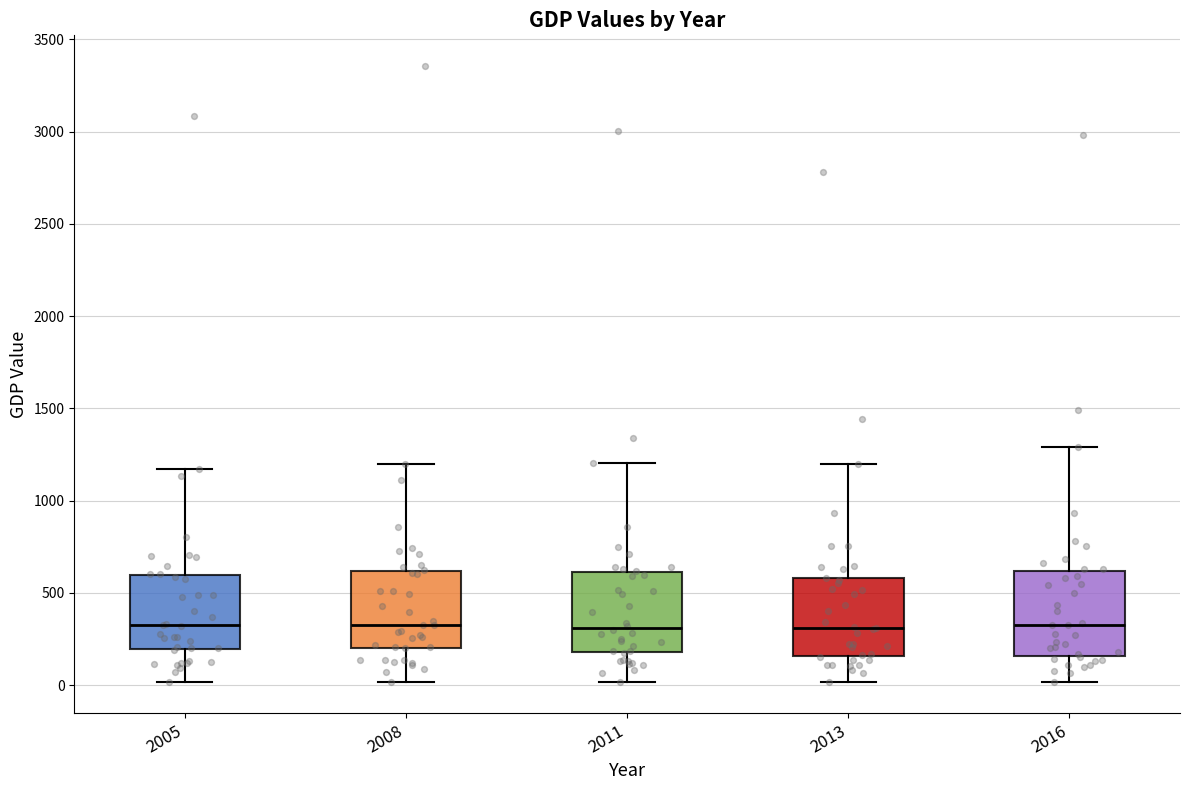

Reading left to right, transcribe this box plot: for each box, give where its median line is, the range the box spans, and where its two whiskers end, as read against the y-axis. The values are not printed on the chart, so give them approximately, as read against the axis.

2005: median 300, box 200 to 600, whiskers 0 to 1150
2008: median 350, box 200 to 600, whiskers 0 to 1200
2011: median 300, box 200 to 600, whiskers 0 to 1200
2013: median 300, box 150 to 600, whiskers 0 to 1200
2016: median 350, box 150 to 600, whiskers 0 to 1300